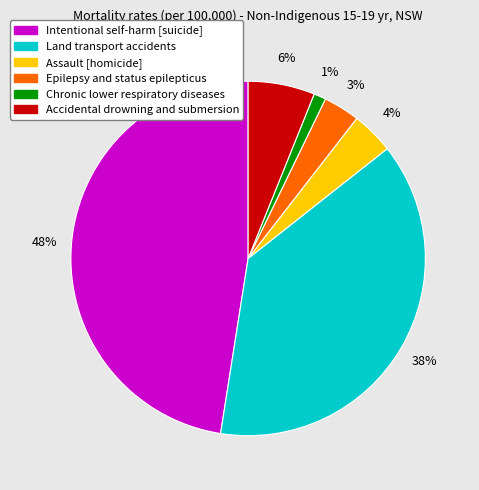

Which category has the smallest portion of the pie?

Chronic lower respiratory diseases